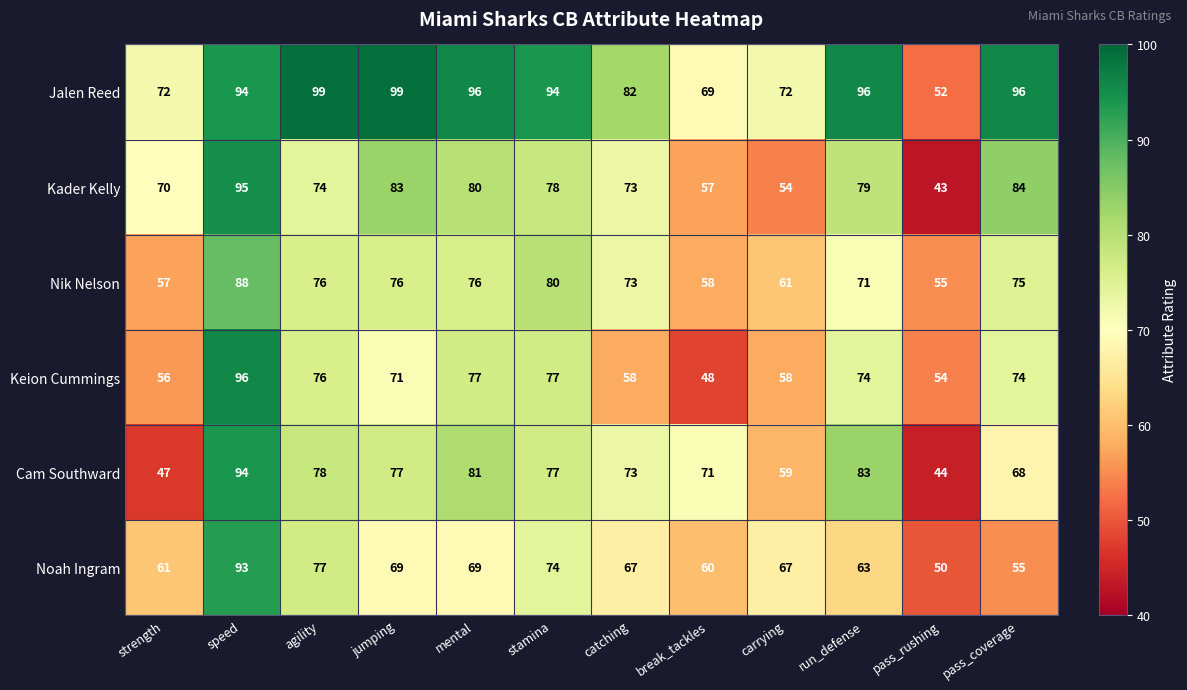

What is the greatest value displayed?

99